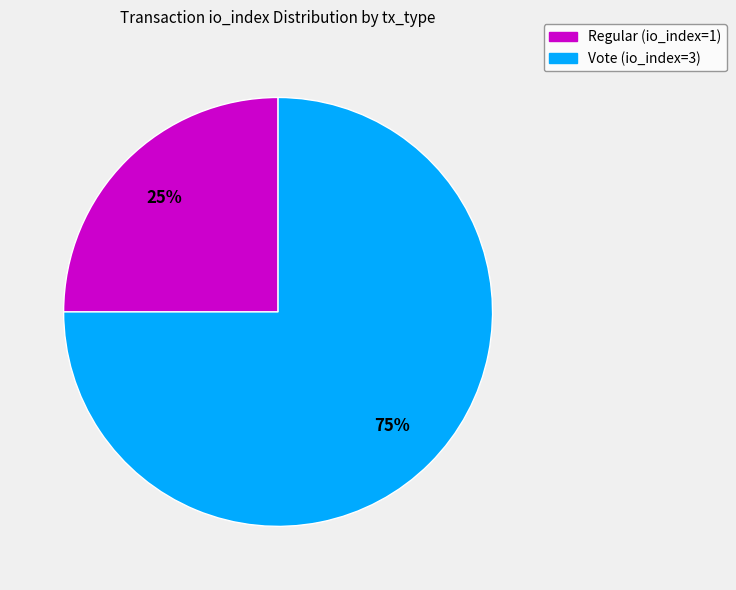

What percentage is the Regular (io_index=1) slice, to the nearest percent?

25%